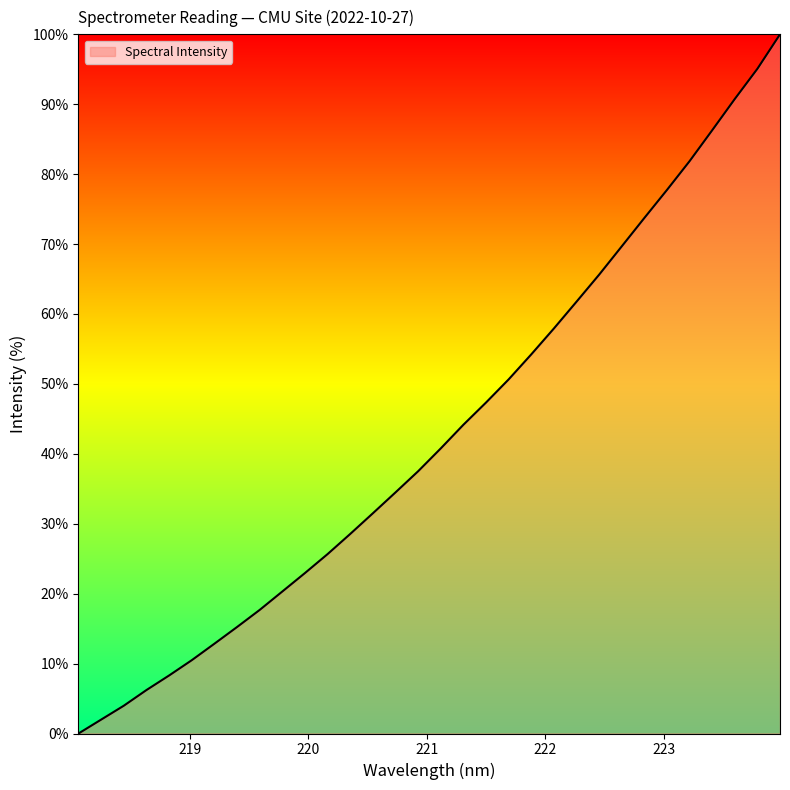

What is the difference between the maximum and minimum values?

100.0